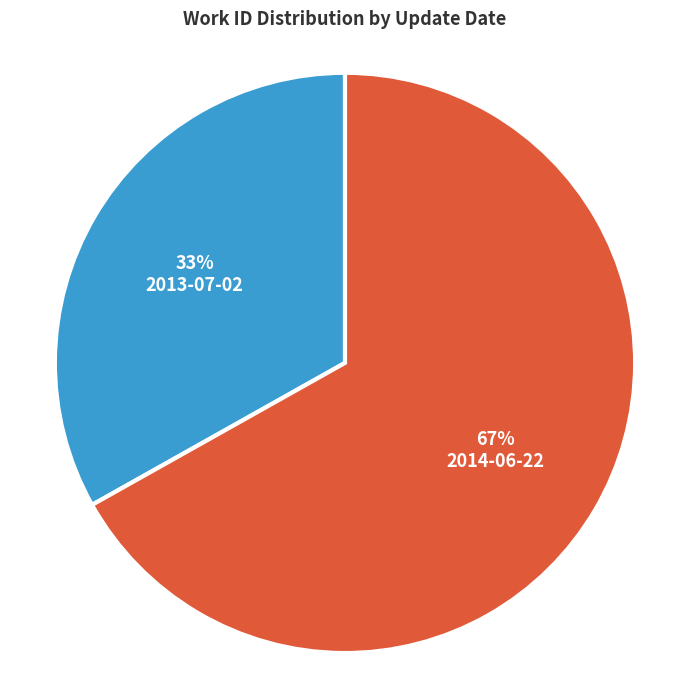

To the nearest percent, what is the average slice percentage?

50%